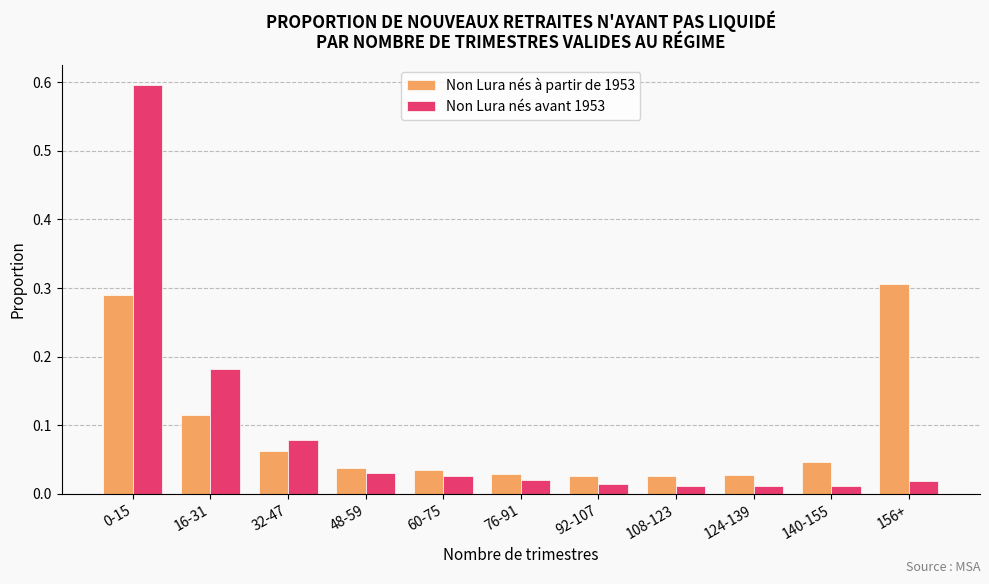

At how many categories does at least one series exceed 0?

11